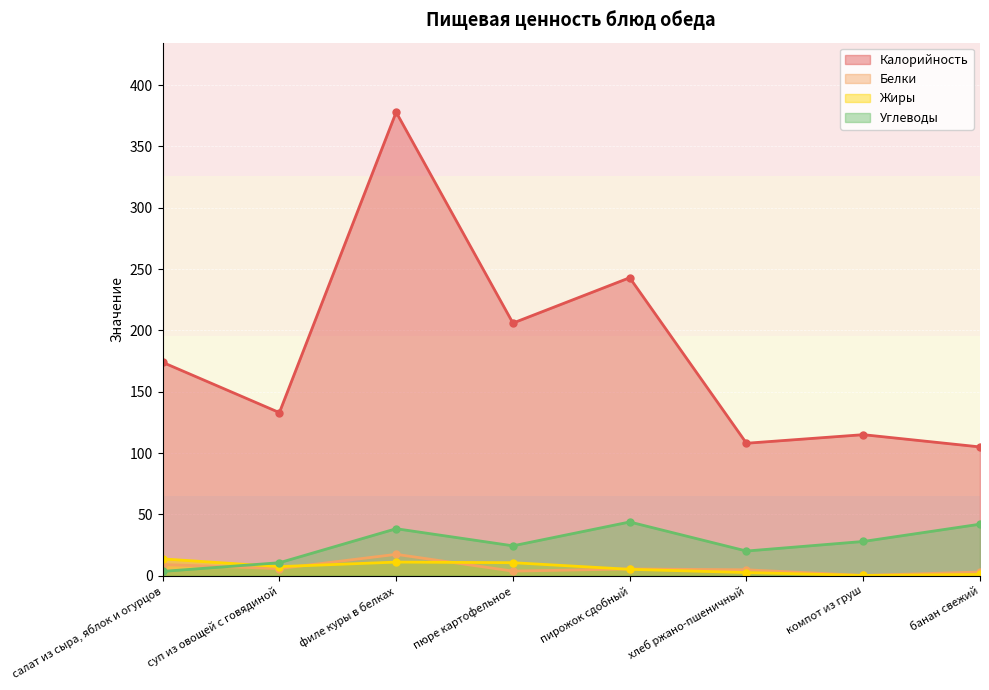

True or false: Белки and Жиры intersect in this chart.

True